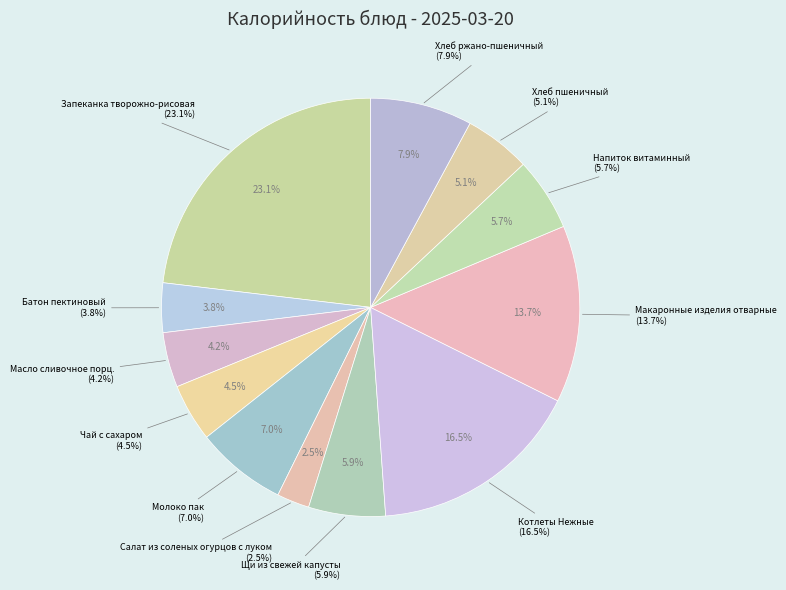

Do Щи из свежей капусты and Котлеты Нежные together represent more than half of the pie?

No